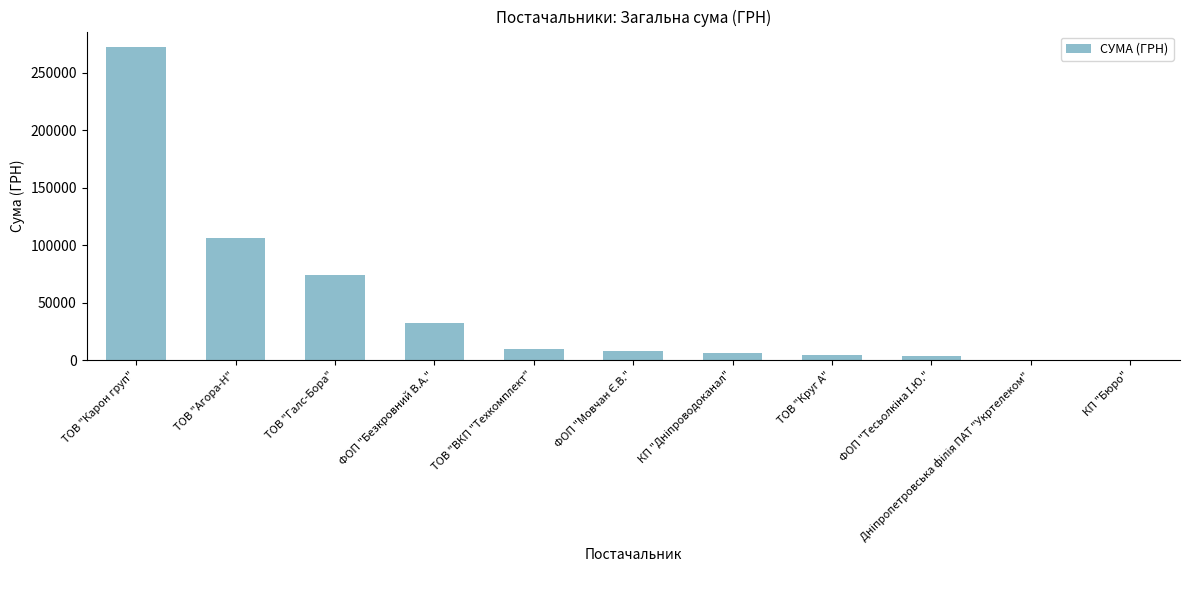

How many categories are shown in the chart?

11